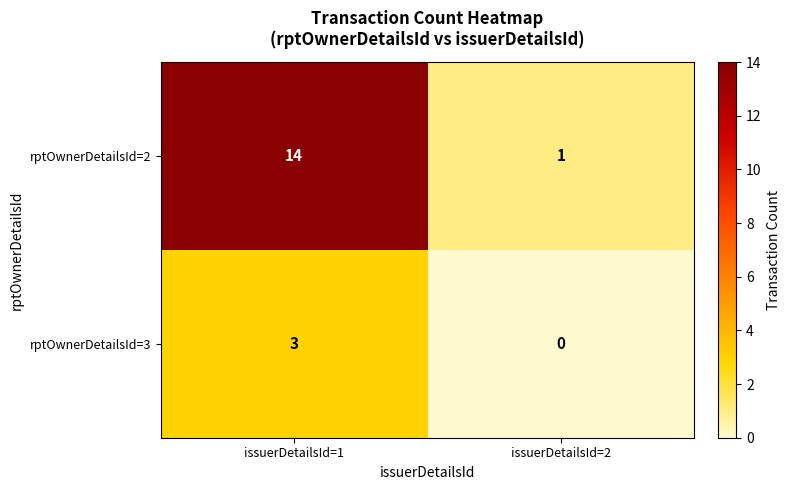

The rptOwnerDetailsId=2 series shows 14 at issuerDetailsId=1. True or false?

True